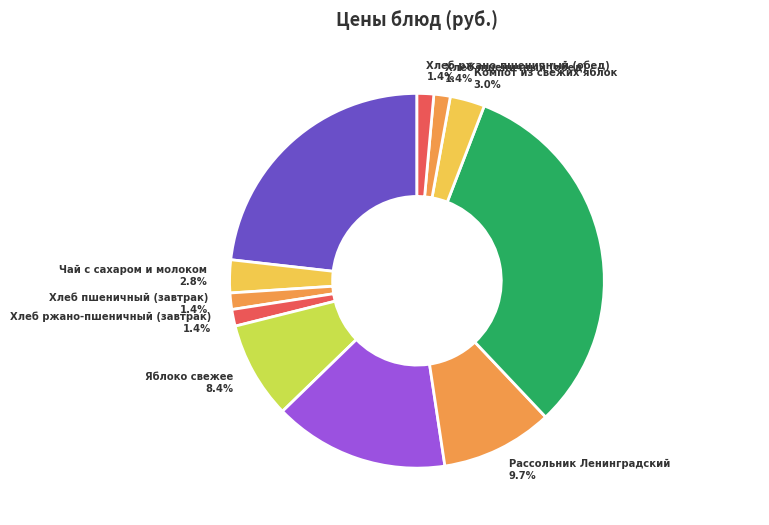

How many segments does this pie chart have?

11